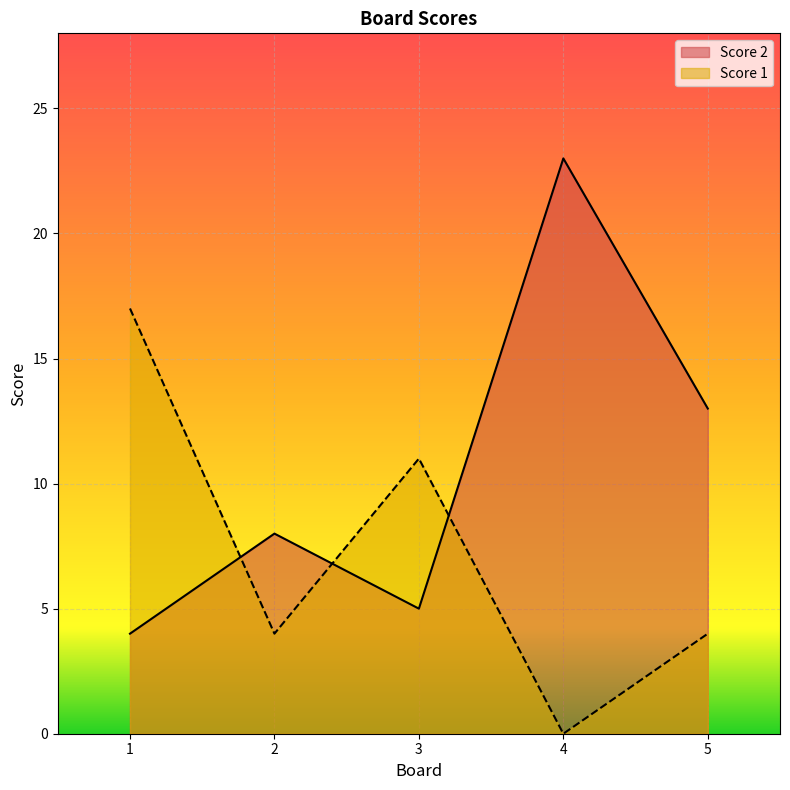

True or false: Score 1 and Score 2 cross at least once.

True